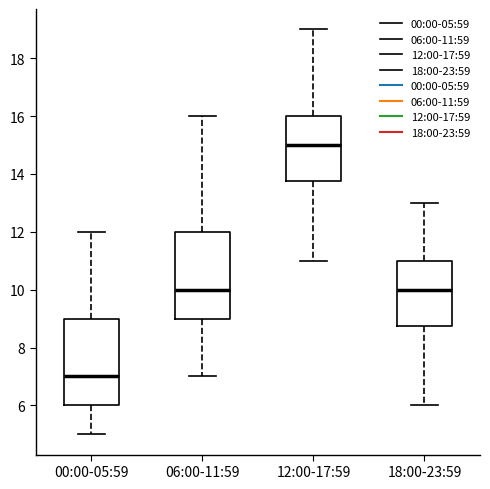

Reading left to right, transcribe this box plot: for each box, give where its median line is, the range the box spans, and where its two whiskers end, as read against the y-axis. The values are not printed on the chart, so give them approximately, as read against the axis.

00:00-05:59: median 7.0, box 6.0 to 9.0, whiskers 5.0 to 12.0
06:00-11:59: median 10.0, box 9.0 to 12.0, whiskers 7.0 to 16.0
12:00-17:59: median 15.0, box 13.8 to 16.0, whiskers 11.0 to 19.0
18:00-23:59: median 10.0, box 8.8 to 11.0, whiskers 6.0 to 13.0